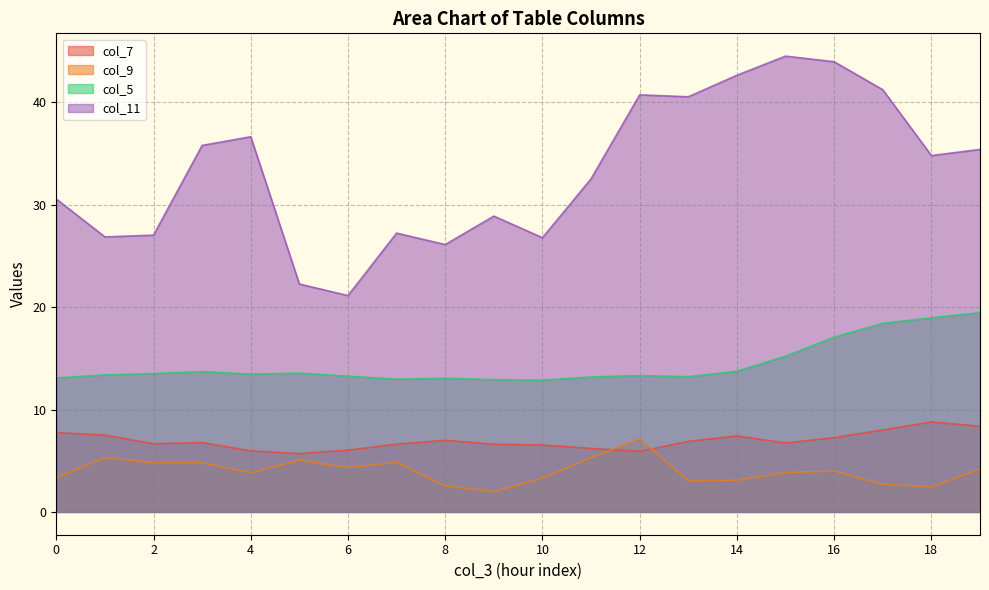

The value of col_5 at 7 is 13.0. True or false?

True